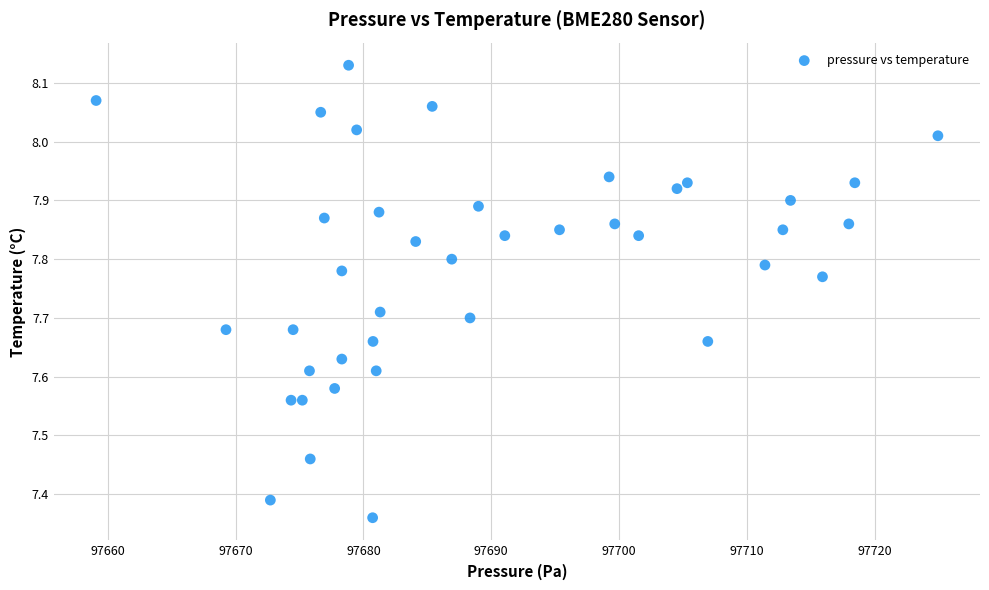

What is the range of X values (max minus min)?

65.9